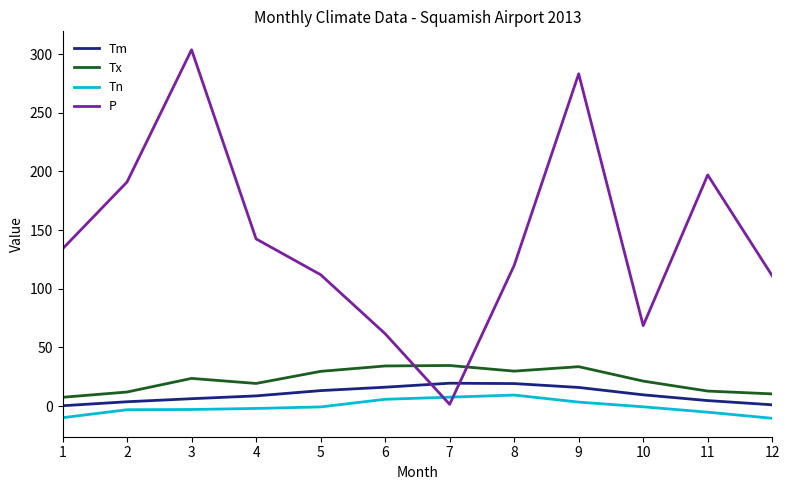

True or false: Tm and Tx intersect in this chart.

False